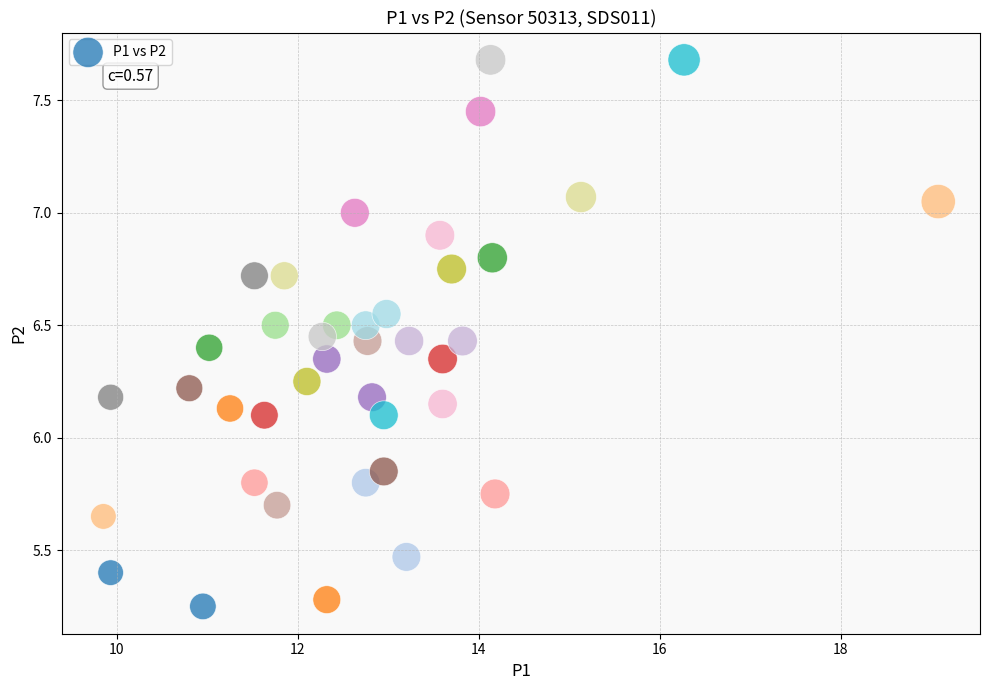

What is the range of Y values (max minus min)?

2.4